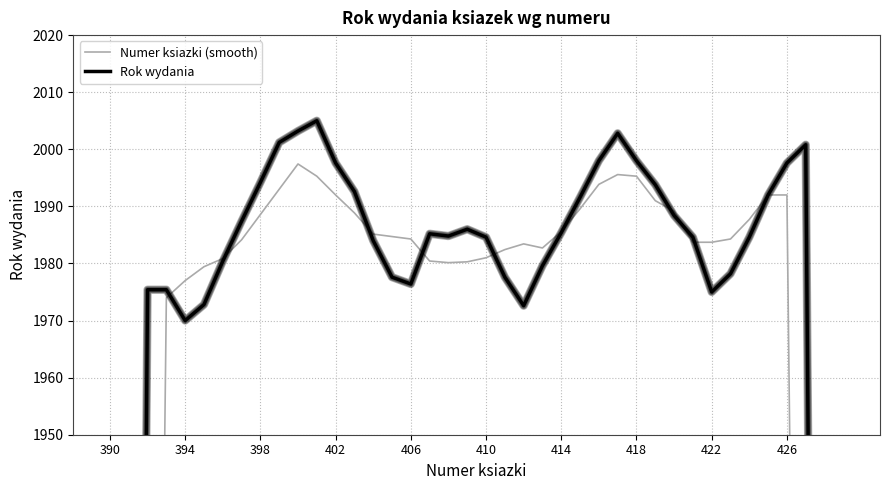

In Numer ksiazki (smooth), how many points are lower than both neighbors (excluding endpoints)?

2